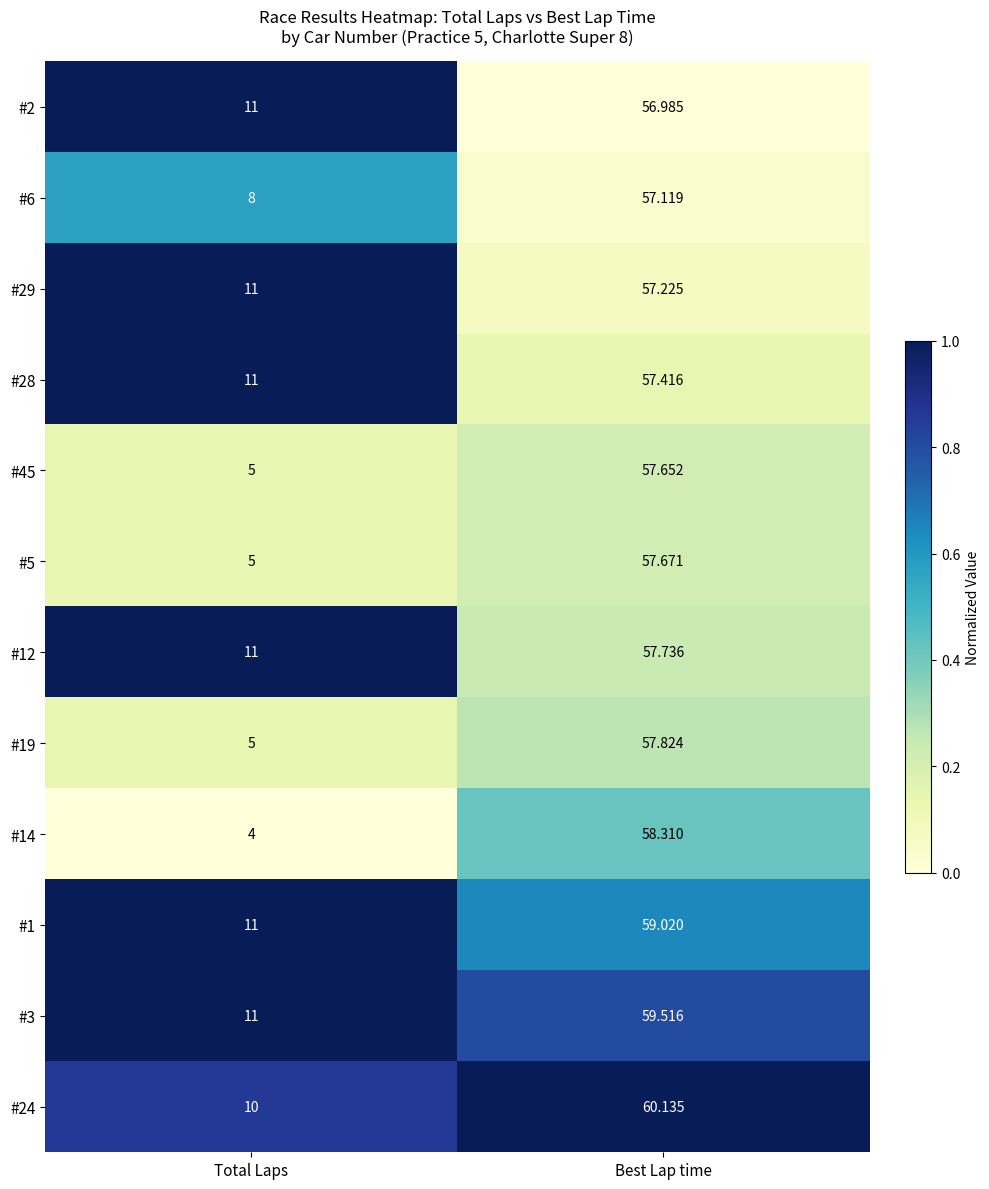

List the labels in order of #29 value, smallest first.

Total Laps, Best Lap time